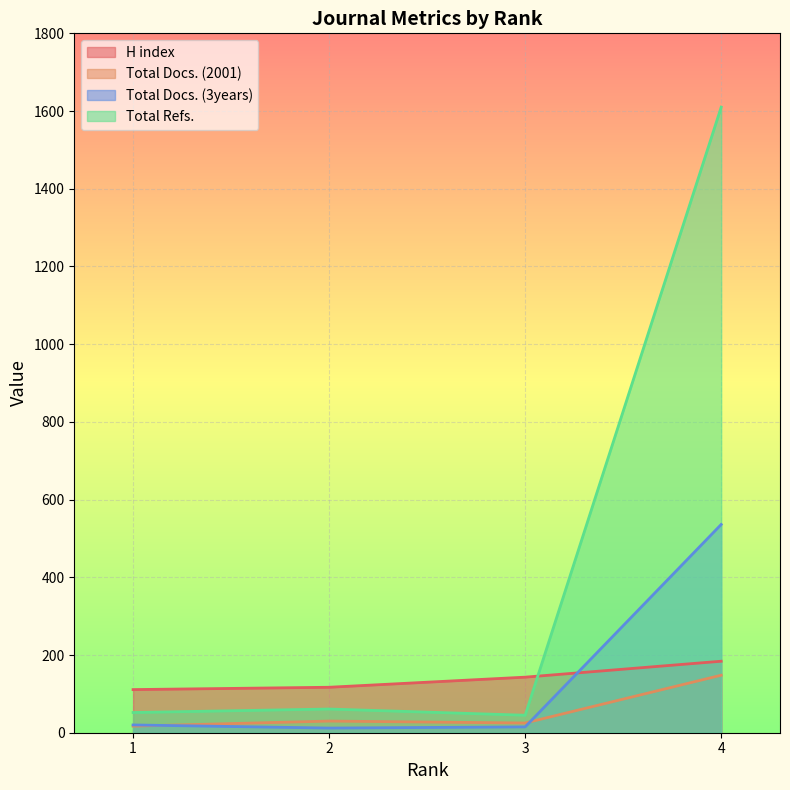

Which category has the lowest value in the Total Refs. series?

3